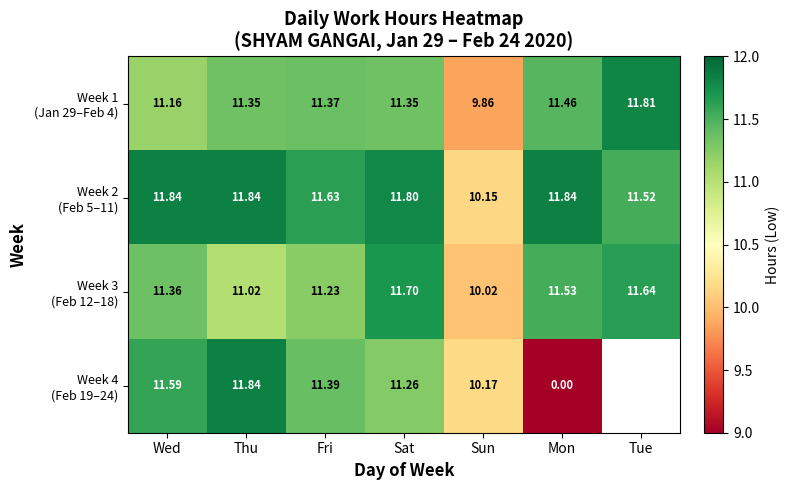

What is the difference between the maximum and minimum values in the Week 1 (Jan 29–Feb 4) series?

2.0